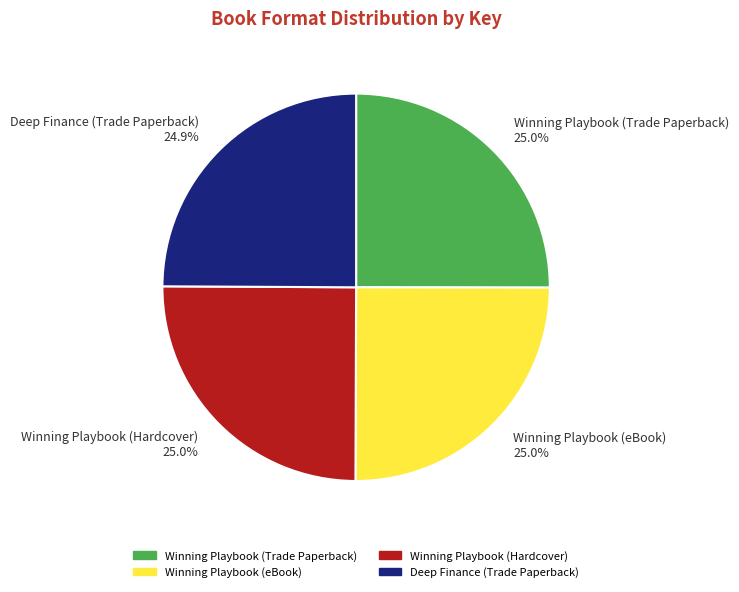

How many slices are in this pie chart?

4